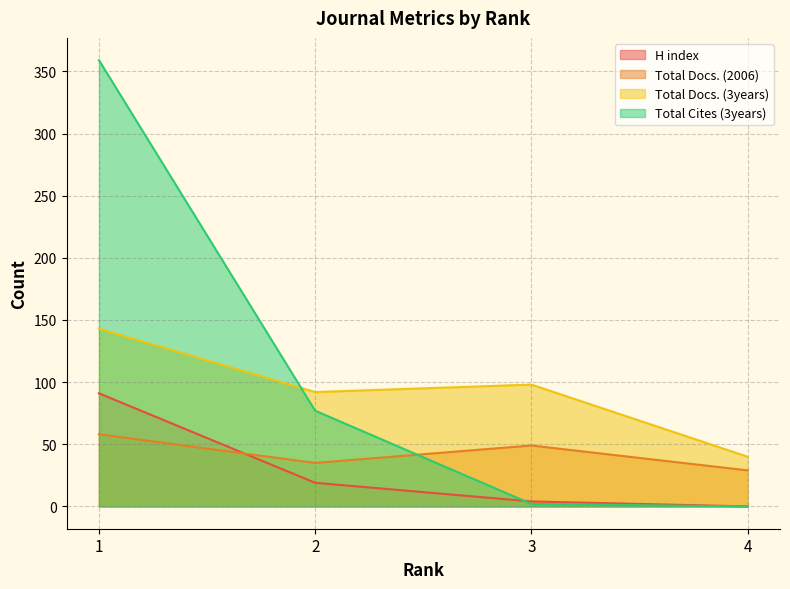

Does the chart have visible grid lines?

Yes